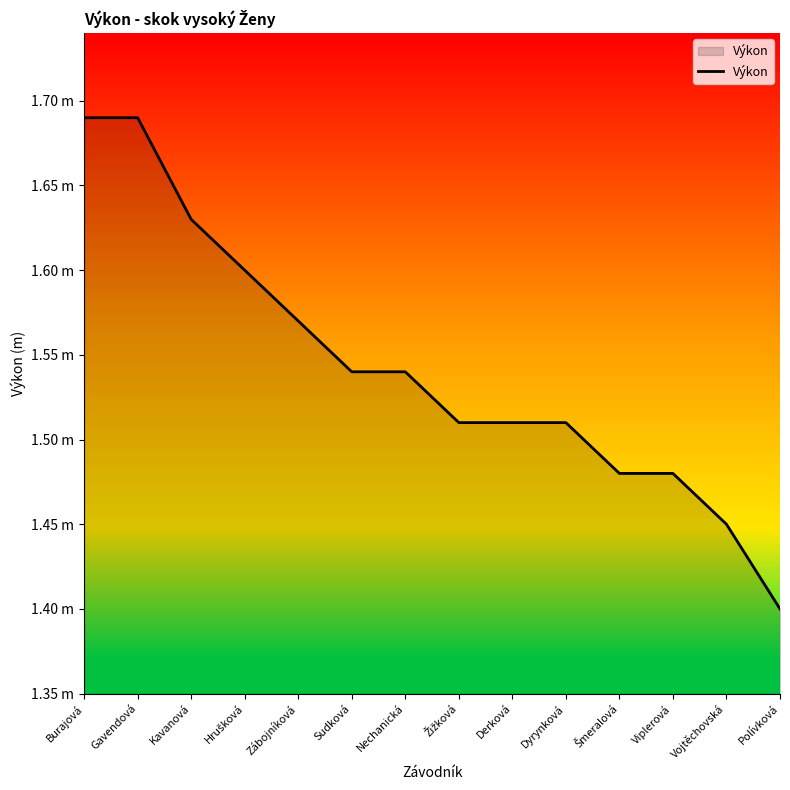

Approximately how many times larger is the value at Žižková compared to Derková?

1.0